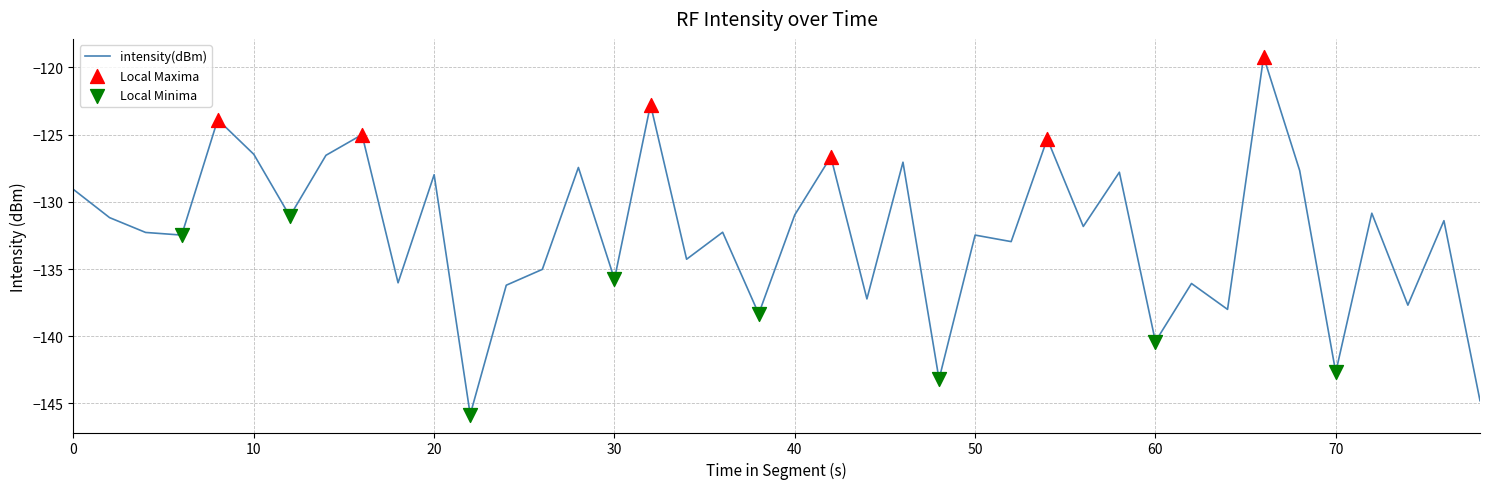

What is the minimum value shown in the chart?

-145.8